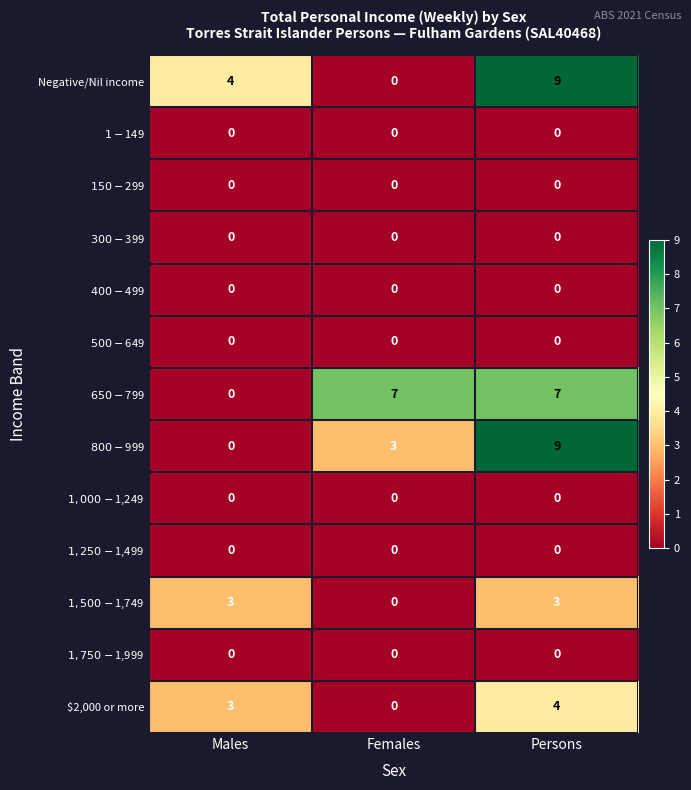

At which label does Negative/Nil income reach its peak?

Persons